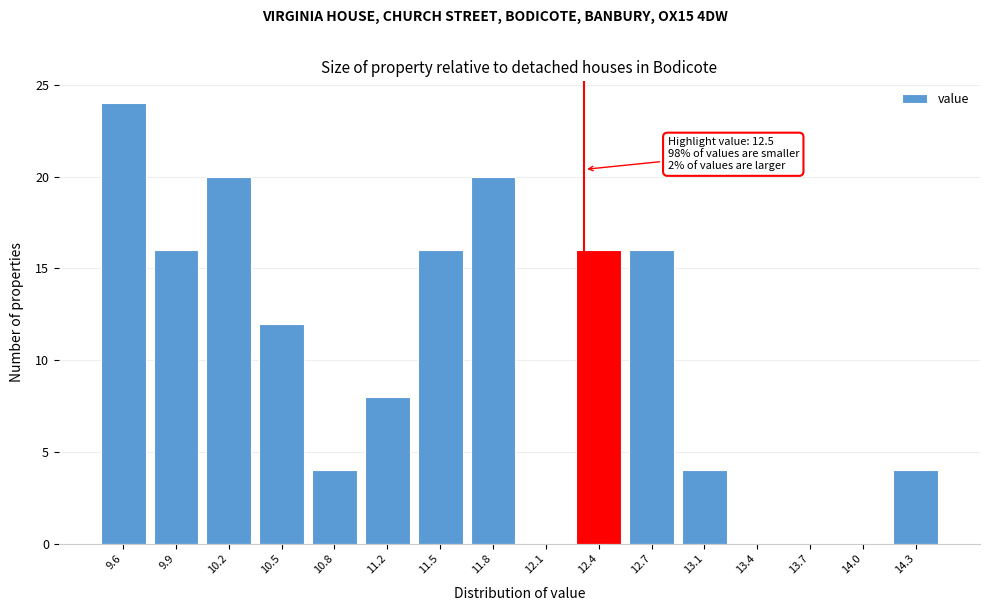

Reading left to right, transcribe all the data shown in this chart.

9.6=24	9.9=16	10.2=20	10.5=12	10.8=4	11.2=8	11.5=16	11.8=20	12.1=0	12.4=16	12.7=16	13.1=4	13.4=0	13.7=0	14.0=0	14.3=4